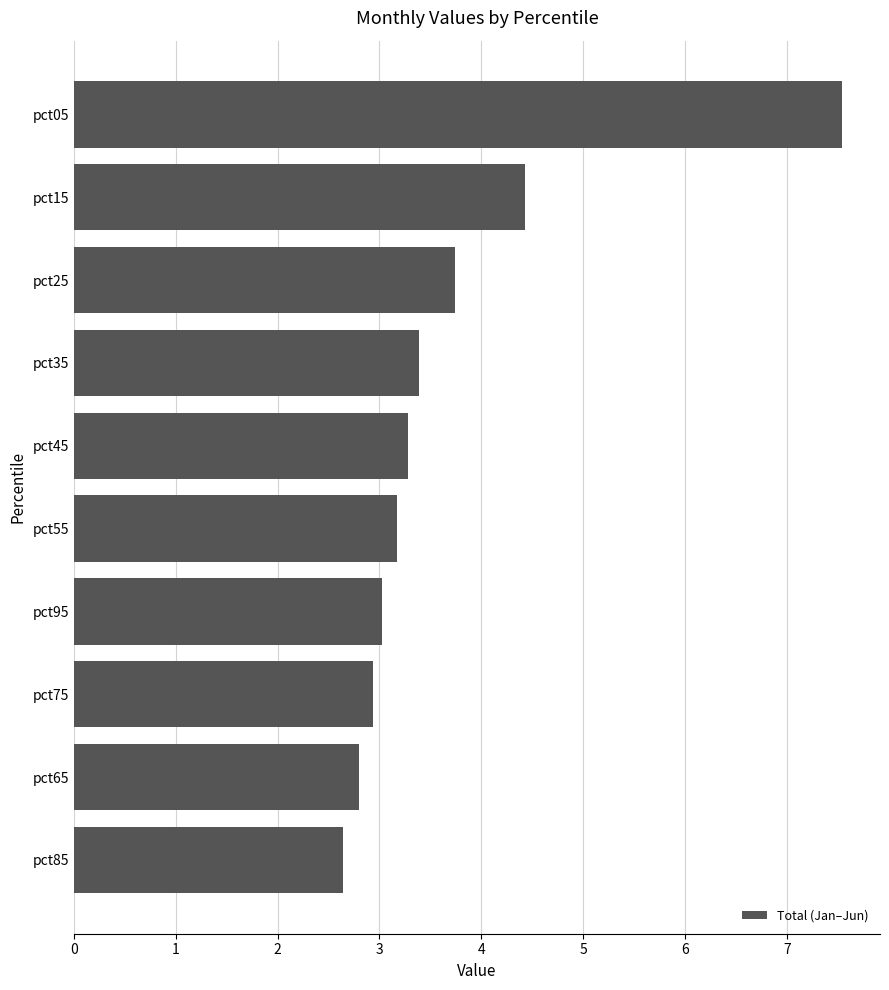

True or false: the data shows 3.2 at pct55.

True